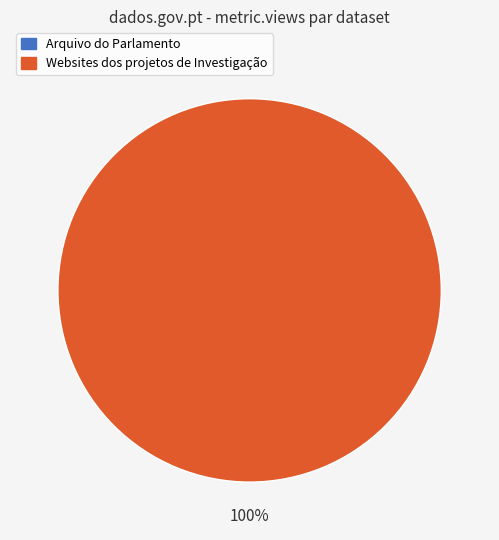

What is the largest slice in the pie chart?

60ffdaf7078190fe3e0dd6bc